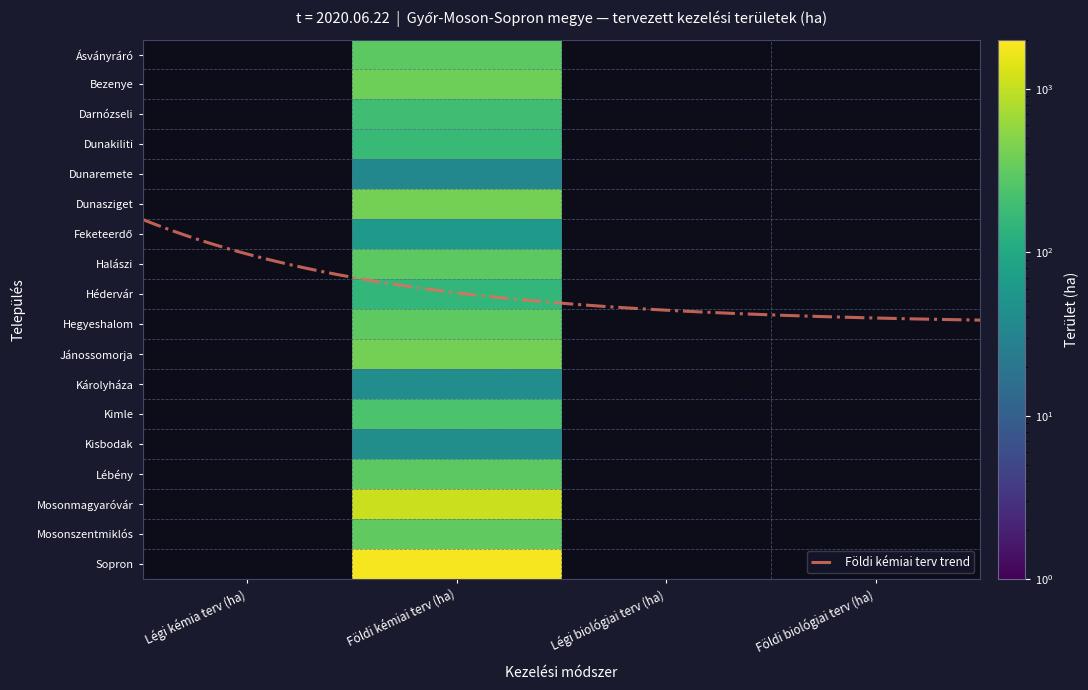

Rank the categories by Jánossomorja value from lowest to highest.

0, 2, 3, 1